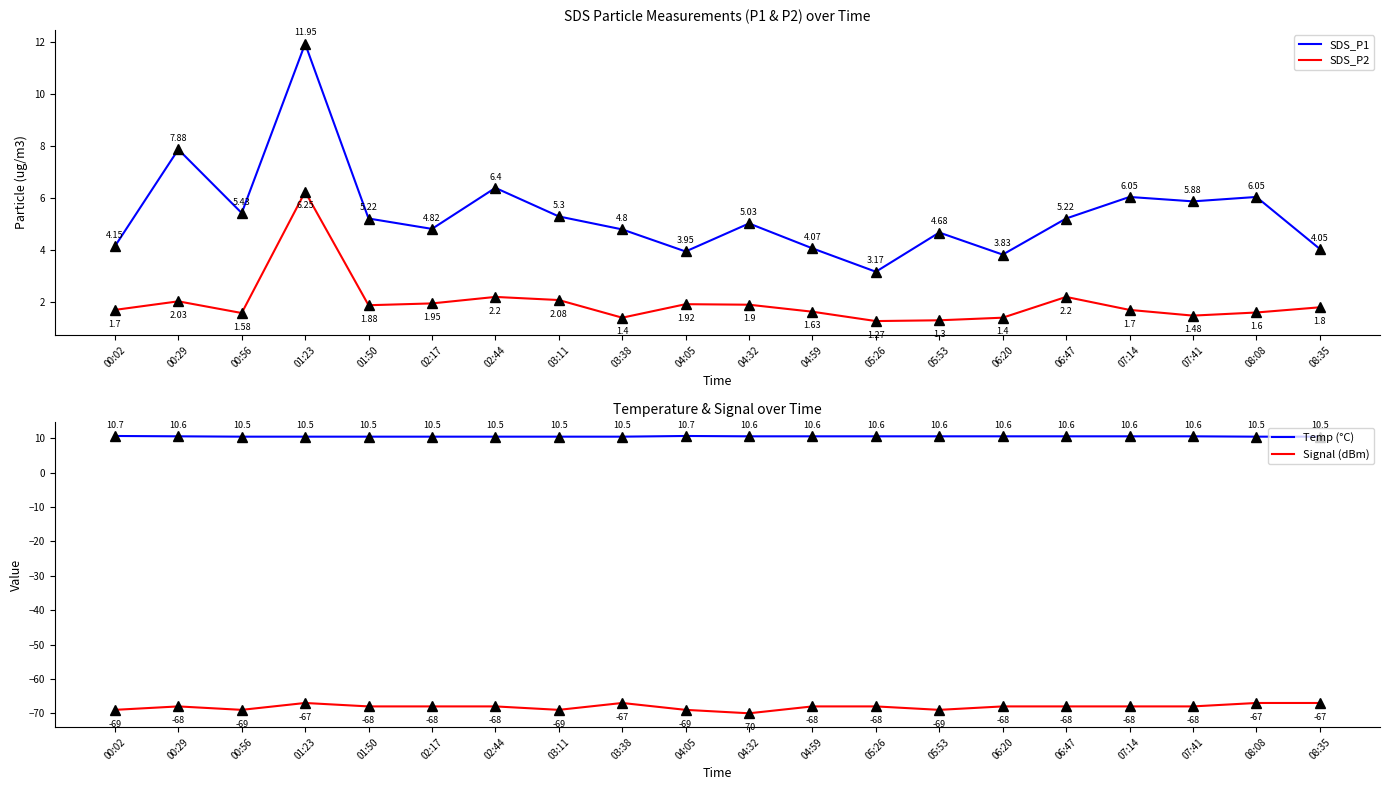

Which series has the widest spread of values?

SDS_P1